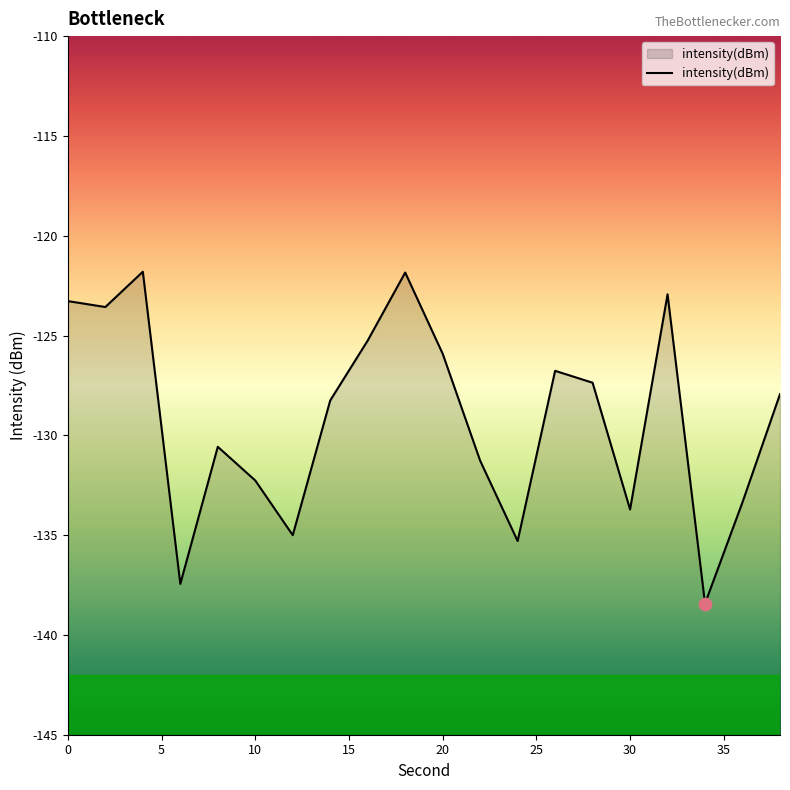

What is the change in value from 20 to 36?

-7.4